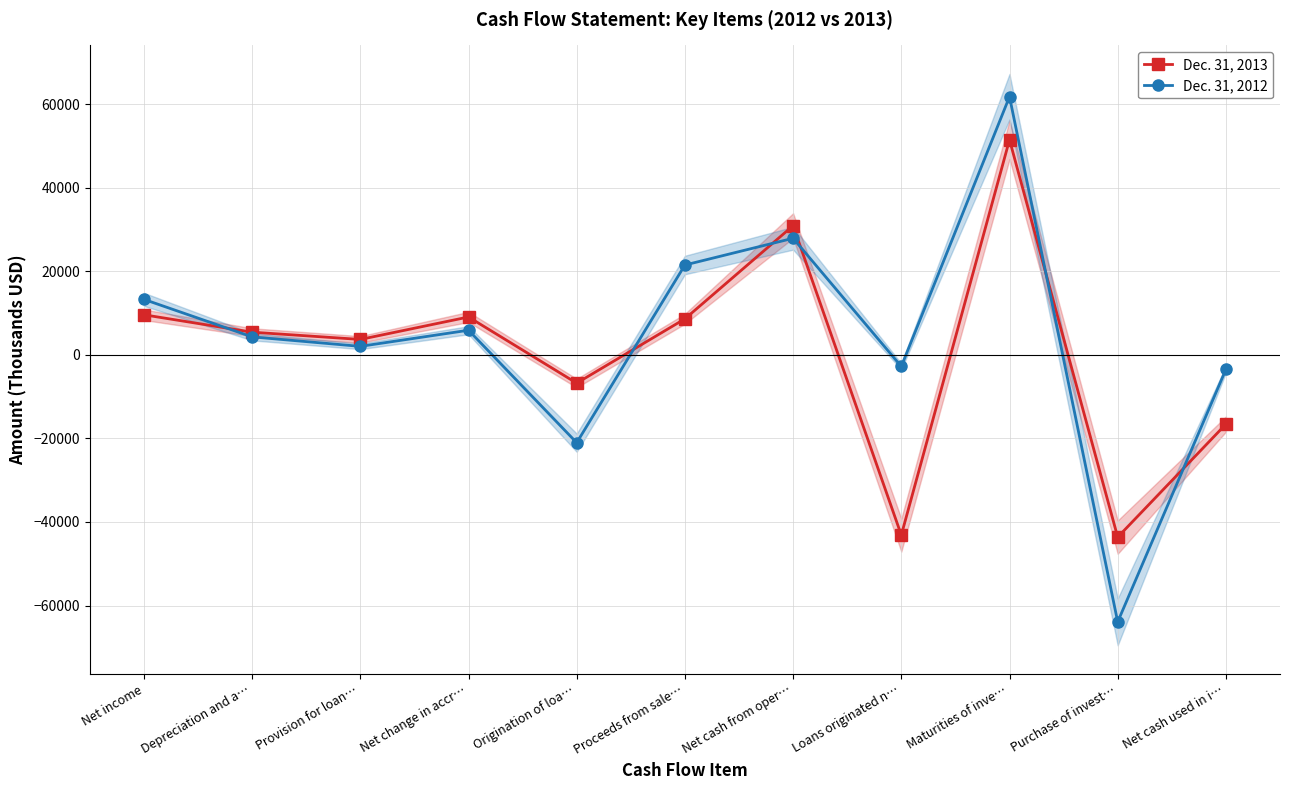

Count the number of data series in this chart.

2